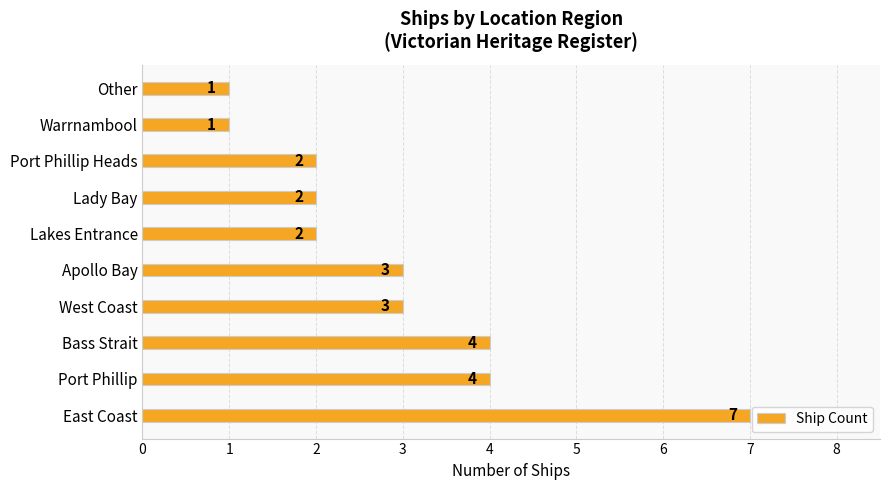

Count the number of categories in the chart.

10